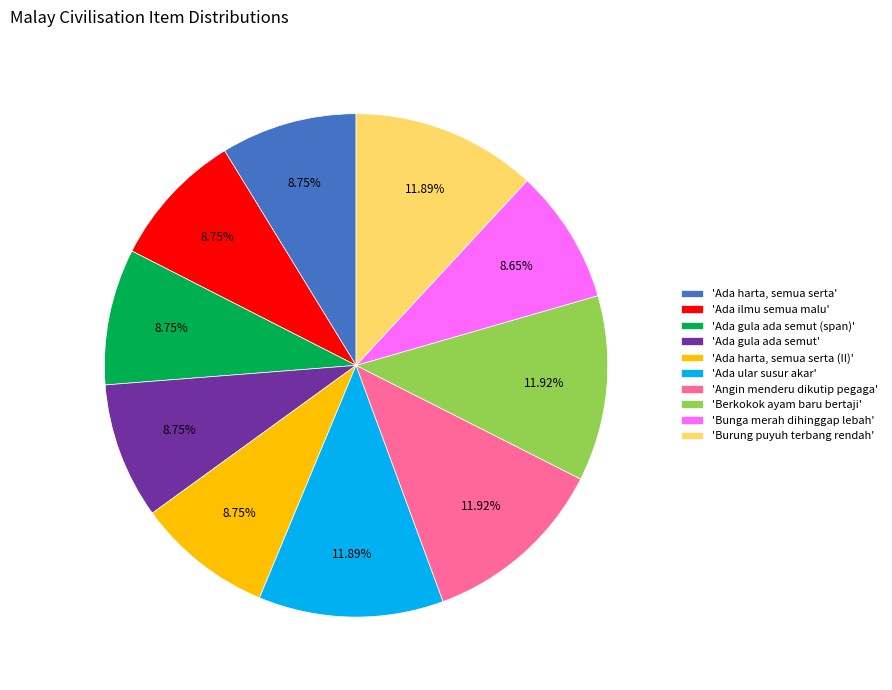

Count the number of slices in the pie.

10